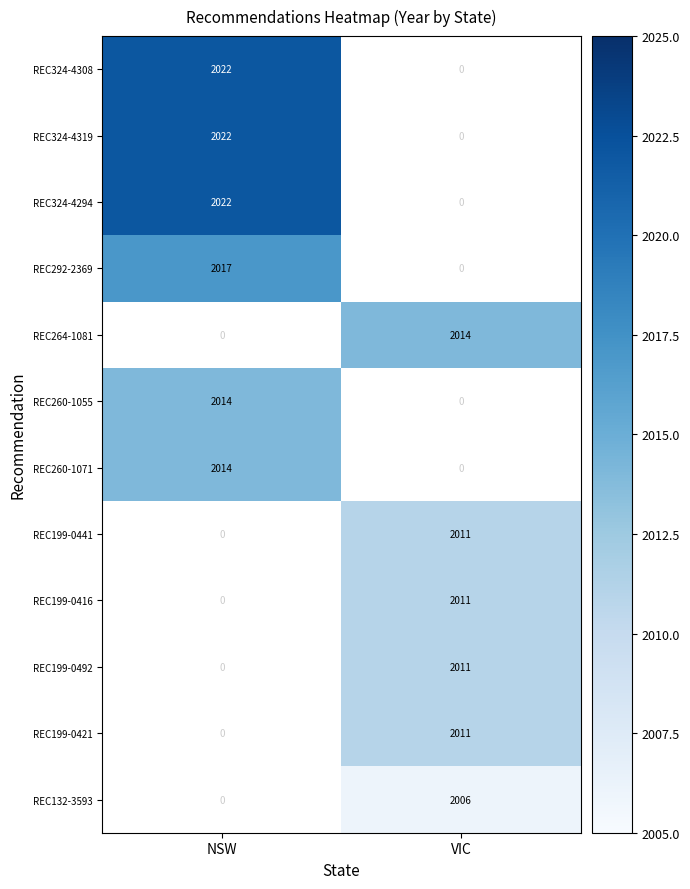

Is it true that REC199-0416 equals 2011 at VIC?

True